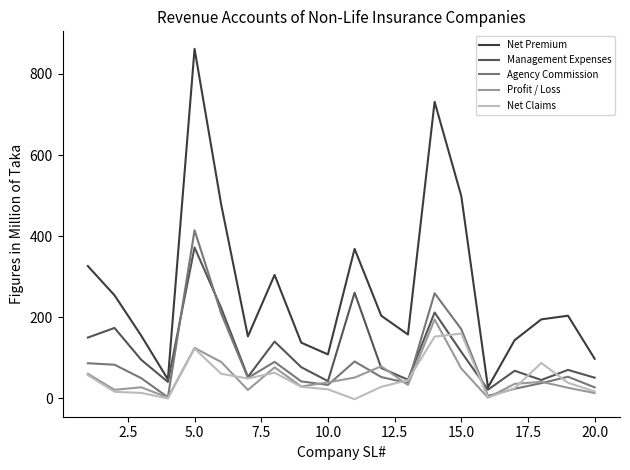

True or false: Agency Commission and Net Premium cross at least once.

False